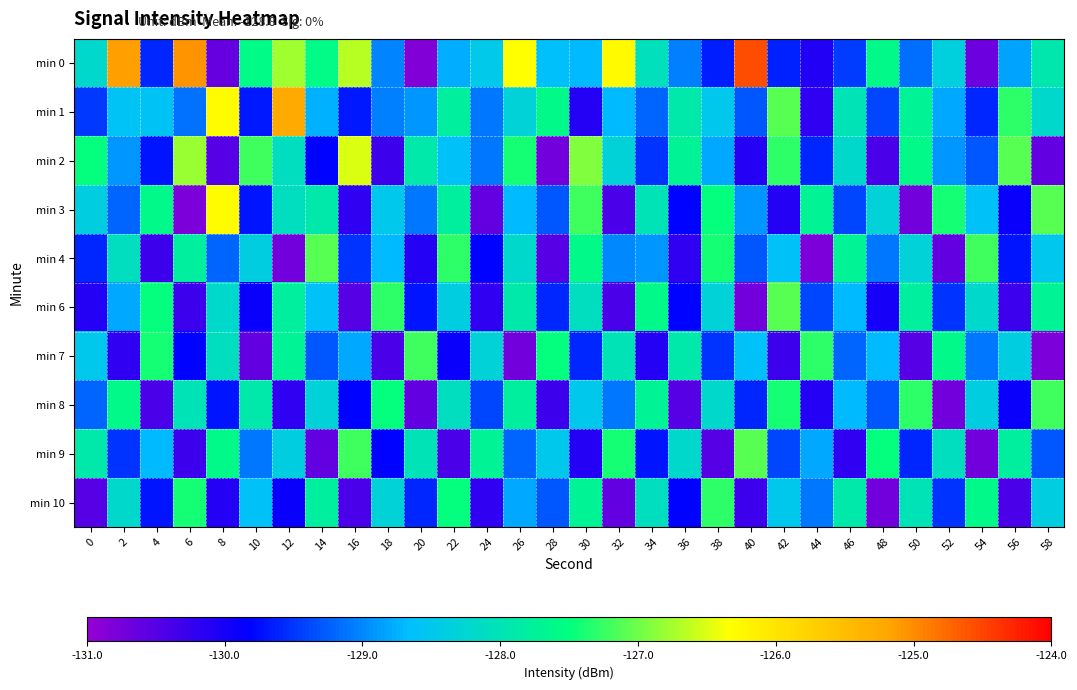

How many data points does each series have?

30